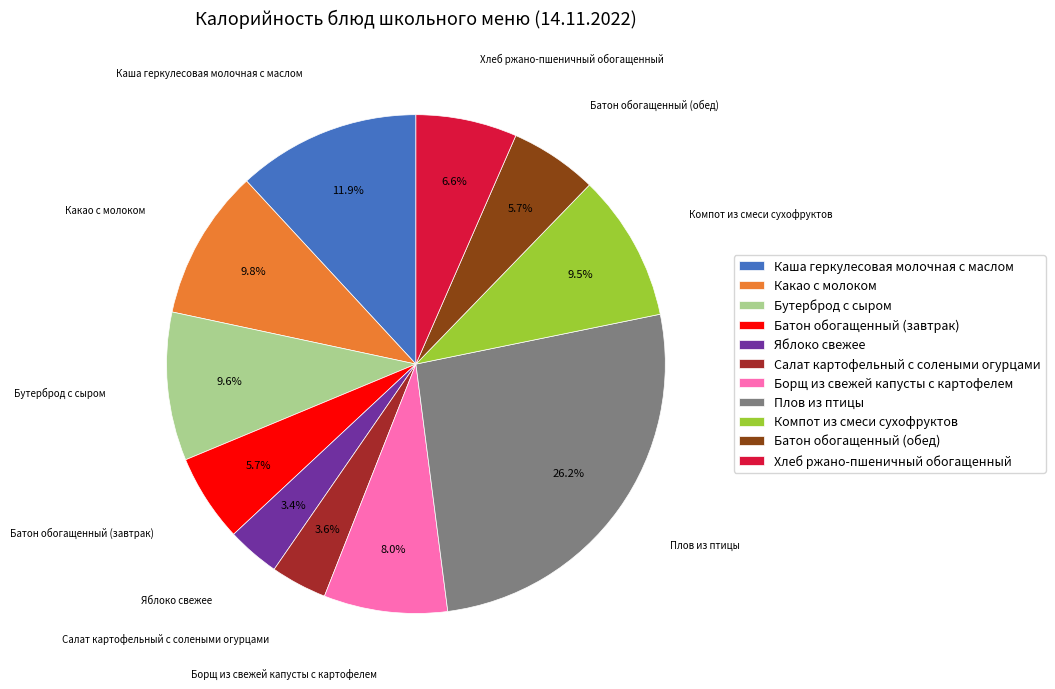

What percentage is NOT represented by Хлеб ржано-пшеничный обогащенный?

93.4%